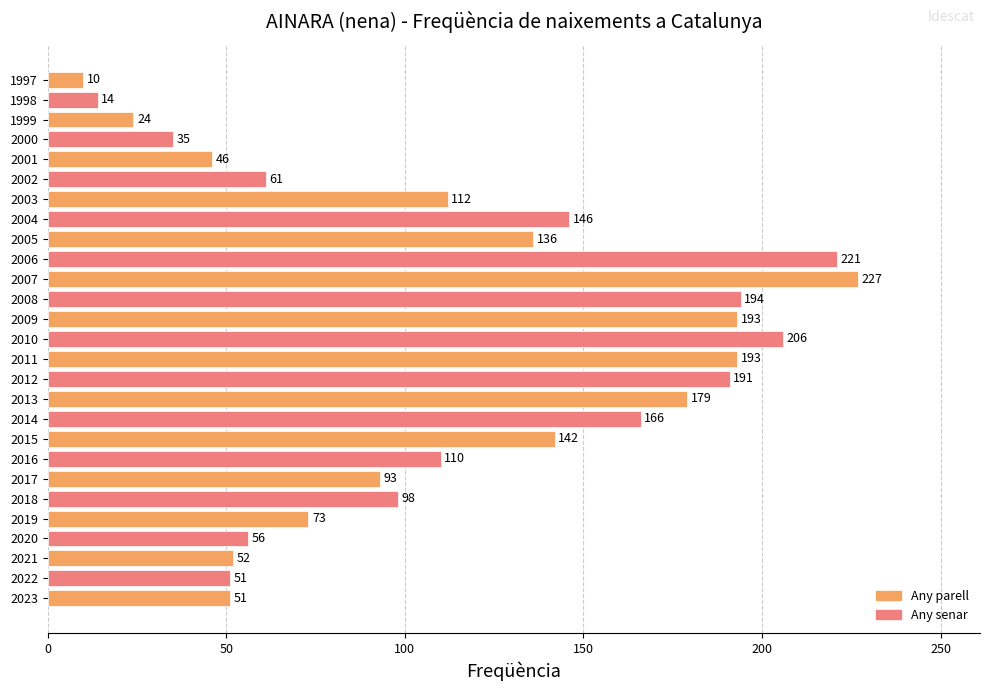

The chart shows a value of 367 at 2006. True or false?

False